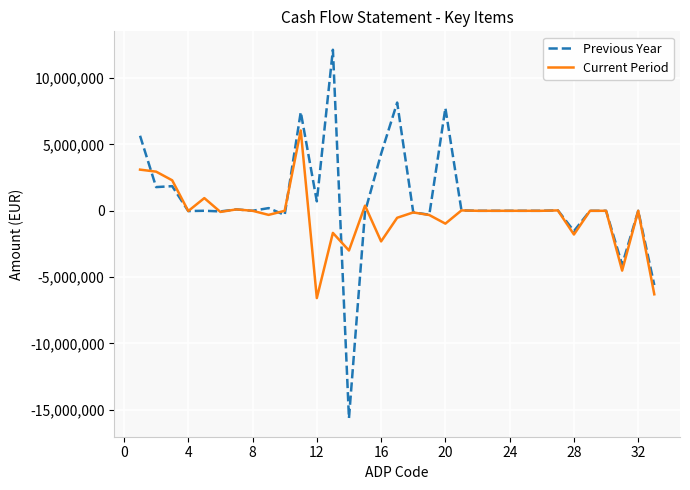

What is the minimum value for Current Period?

-6579228